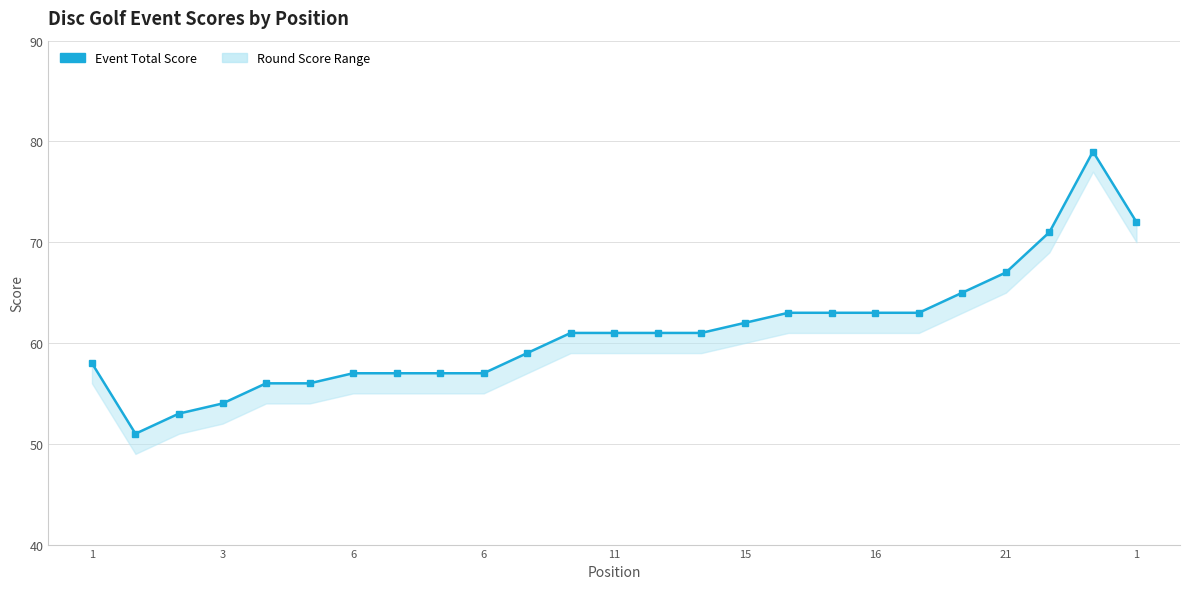

The chart shows a value of 26 at 21. True or false?

False